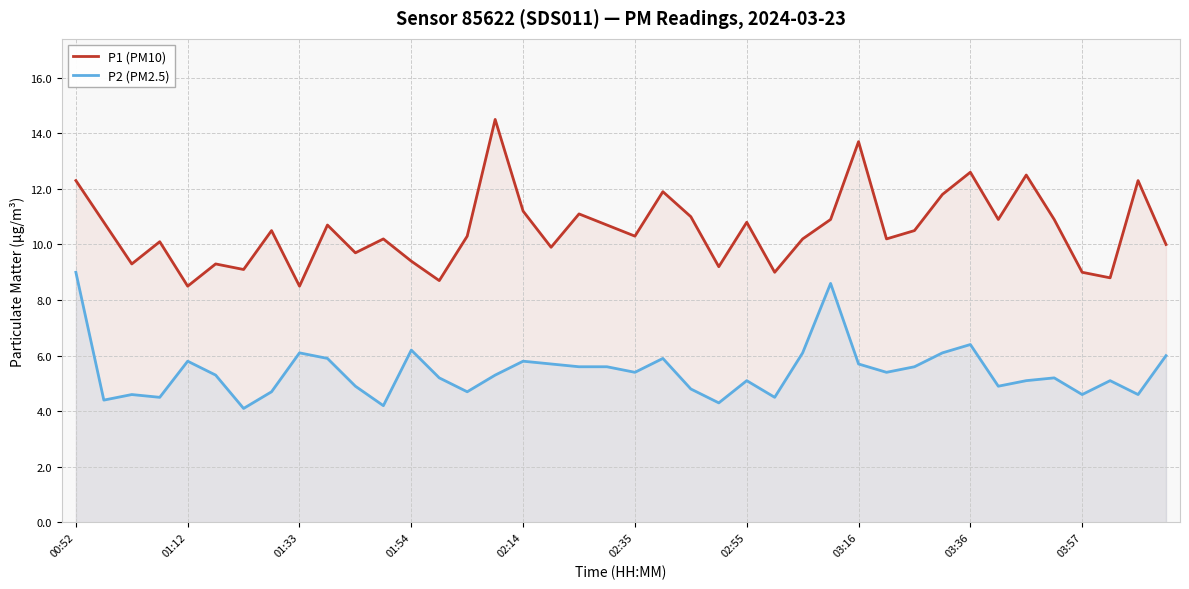

True or false: P1 (PM10) and P2 (PM2.5) intersect in this chart.

False